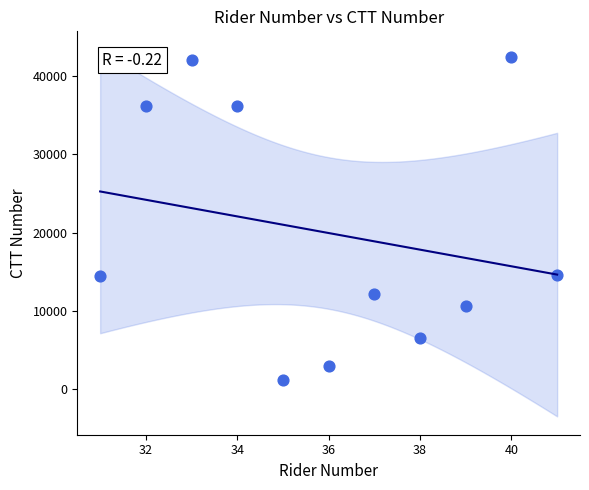

What is the average Y value?

19959